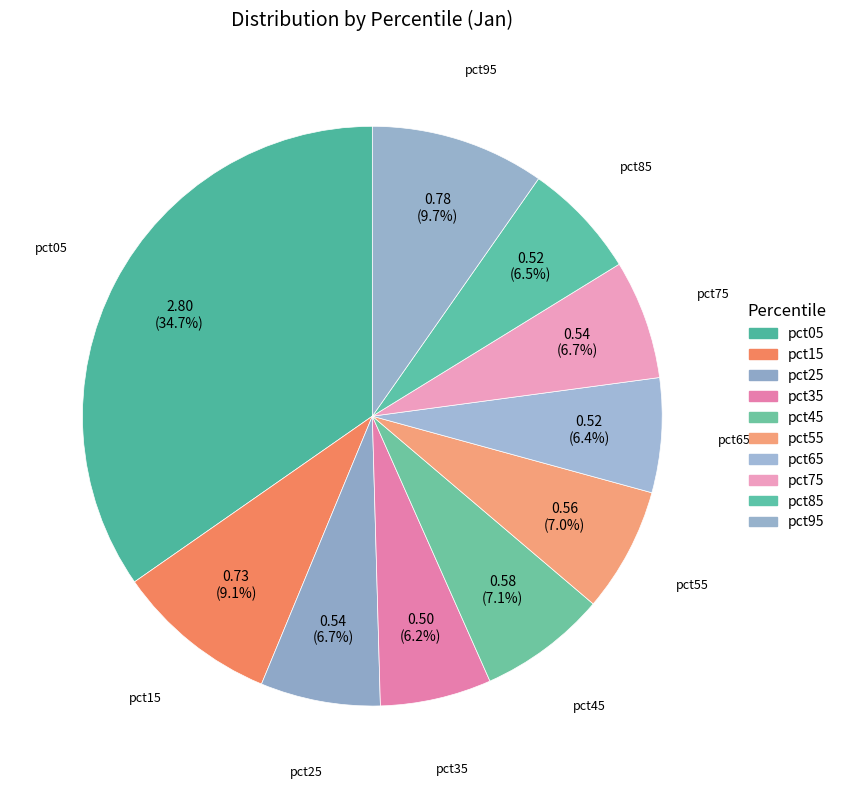

Does pct35 account for over 50% of the chart?

No